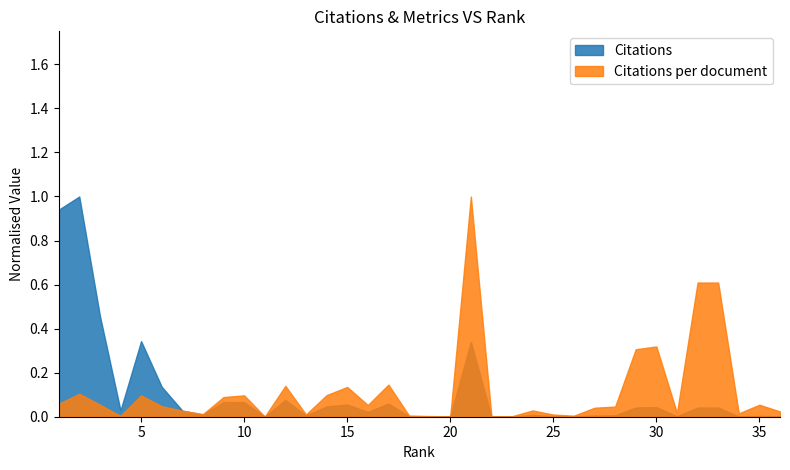

At how many categories does at least one series exceed 7592?

2